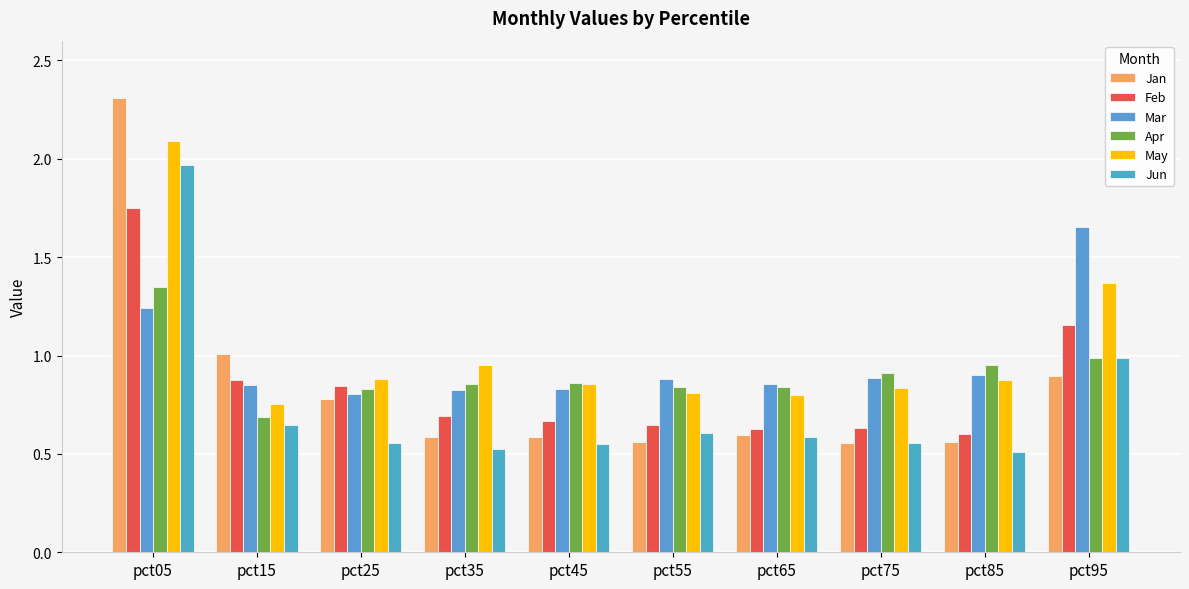

The value of Jan at pct05 is 2.3. True or false?

True